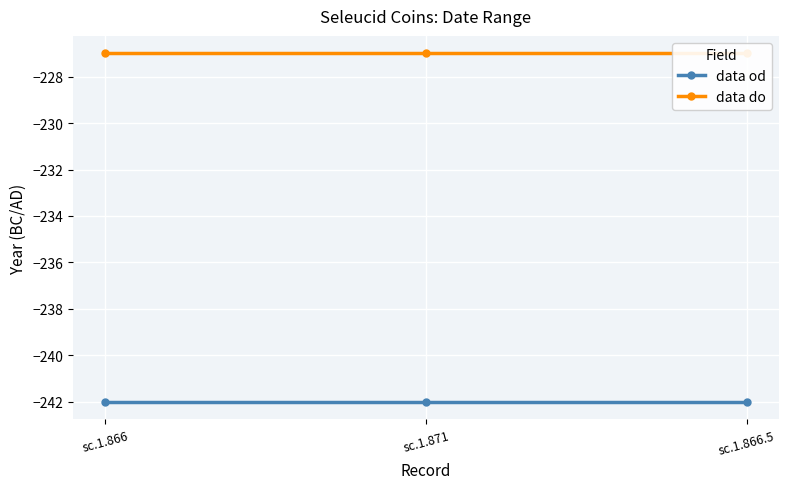

Which series has the largest total across all categories?

data do